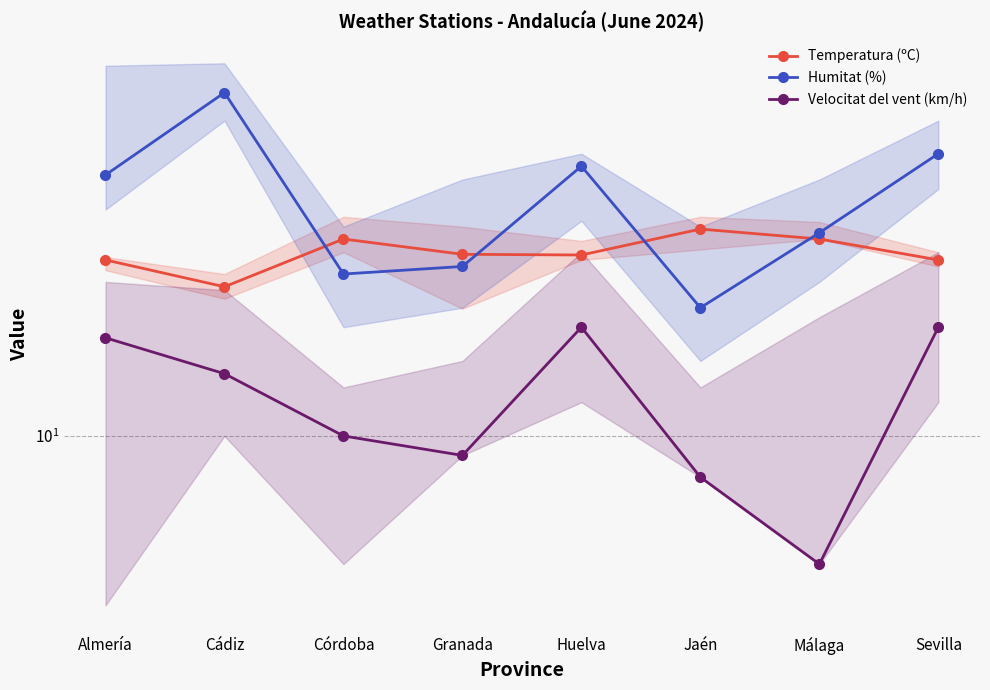

What is the label of the 1st point from the right?

Sevilla